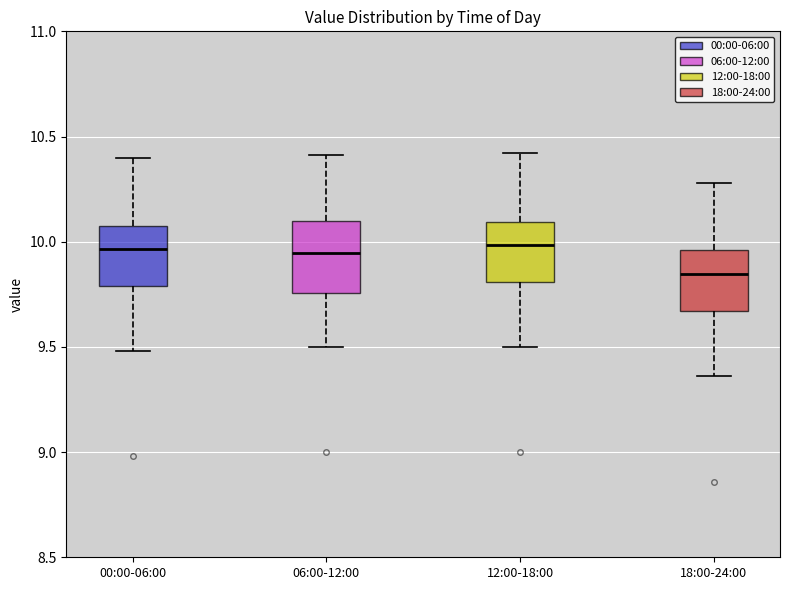

Reading left to right, transcribe this box plot: for each box, give where its median line is, the range the box spans, and where its two whiskers end, as read against the y-axis. The values are not printed on the chart, so give them approximately, as read against the axis.

00:00-06:00: median 9.95, box 9.80 to 10.05, whiskers 9.50 to 10.40
06:00-12:00: median 9.95, box 9.75 to 10.10, whiskers 9.50 to 10.40
12:00-18:00: median 10.00, box 9.80 to 10.10, whiskers 9.50 to 10.40
18:00-24:00: median 9.85, box 9.65 to 9.95, whiskers 9.35 to 10.30